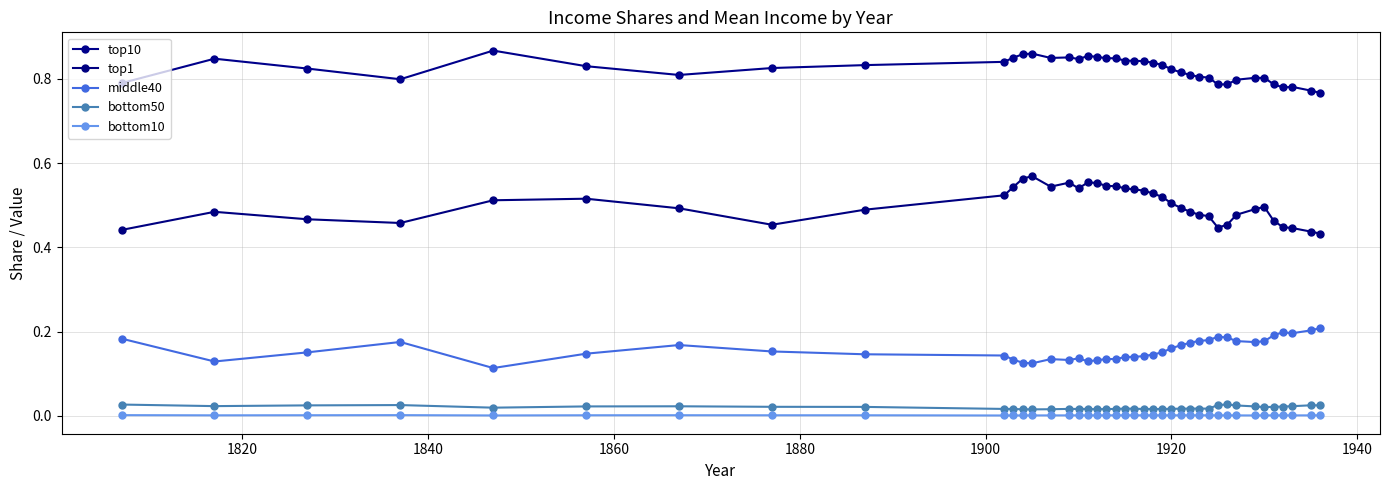

At how many categories does at least one series exceed 0?

40